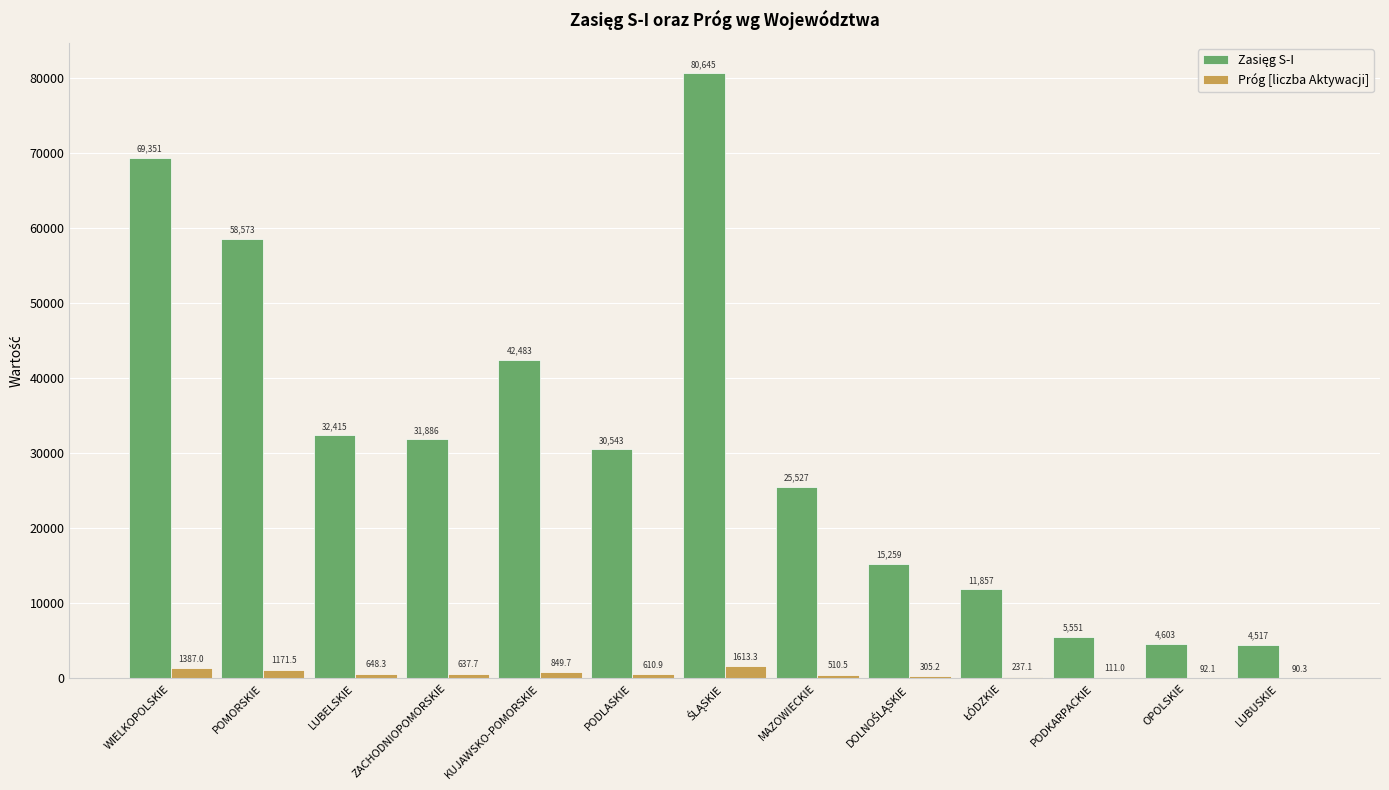

Where is Próg [liczba Aktywacji] nearest to the value 851?

KUJAWSKO-POMORSKIE